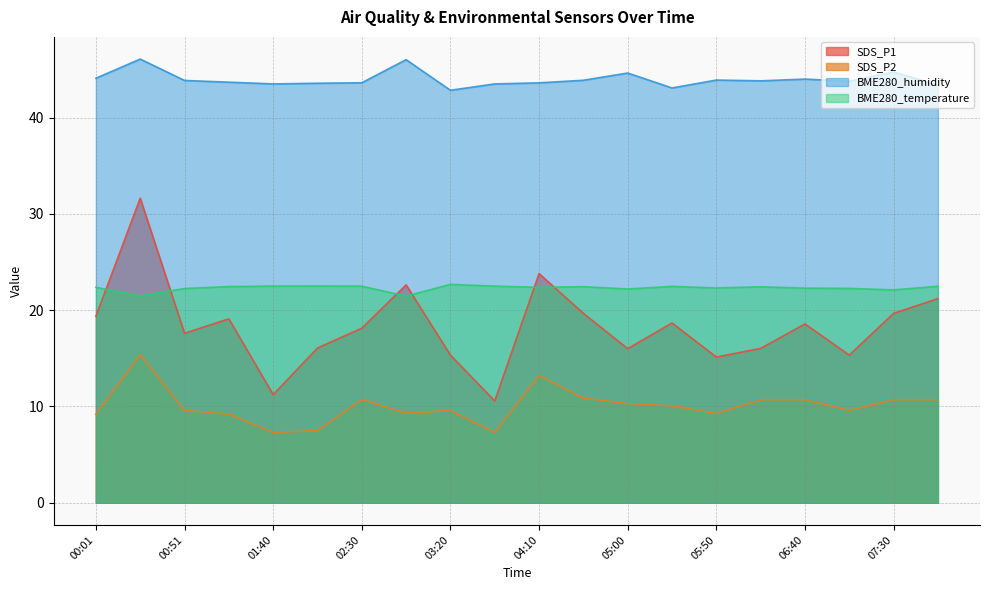

Count the number of categories in the chart.

20